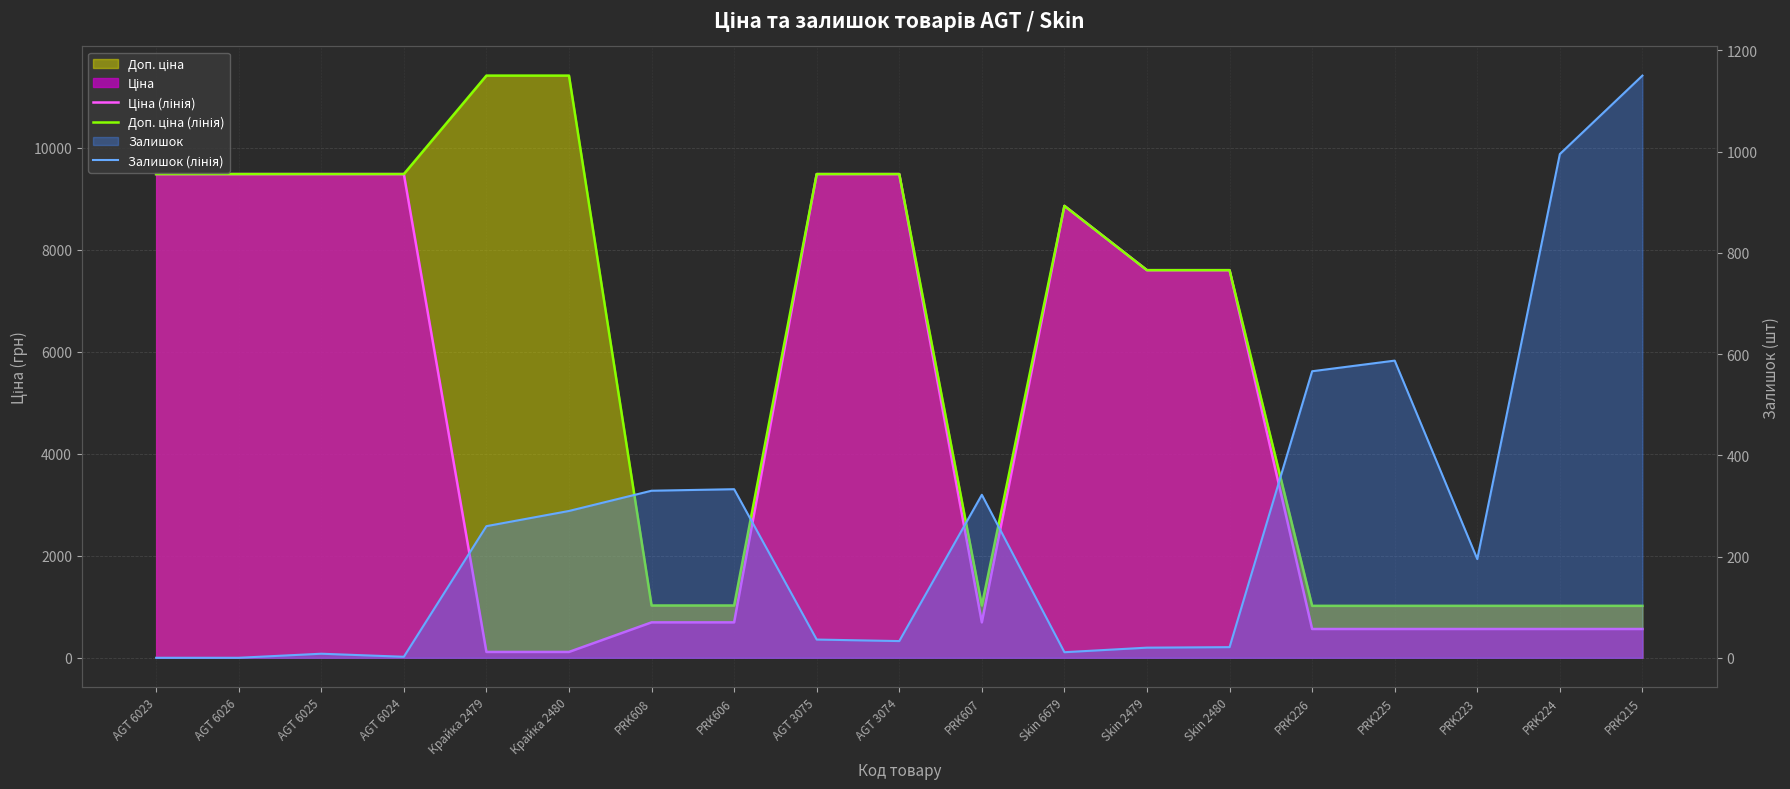

What is the total value across all series at PRK215?

2731.8